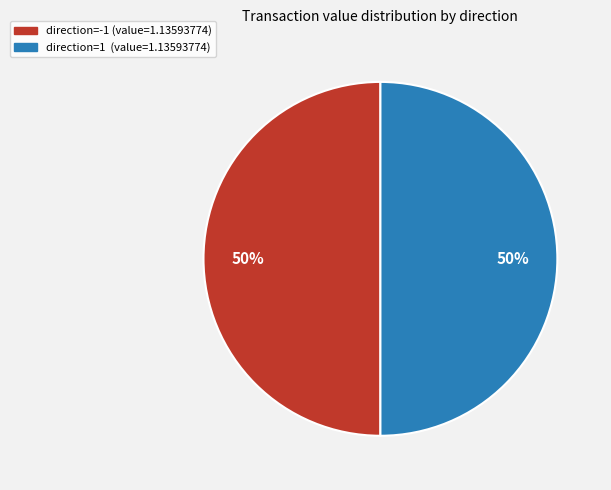

To the nearest percent, what is the difference between the largest and smallest slice percentages?

0%